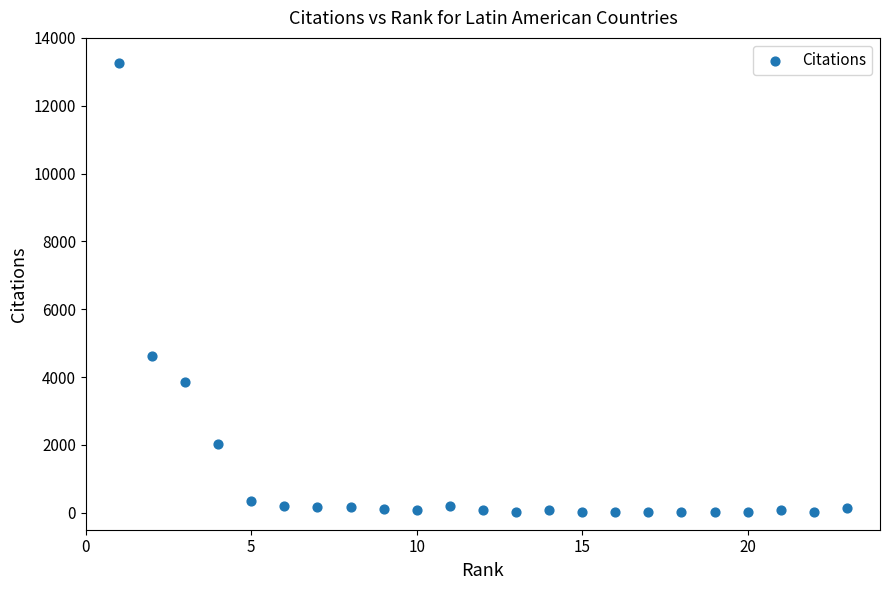

What Y value in the scatter plot is closest to 6638?

4636